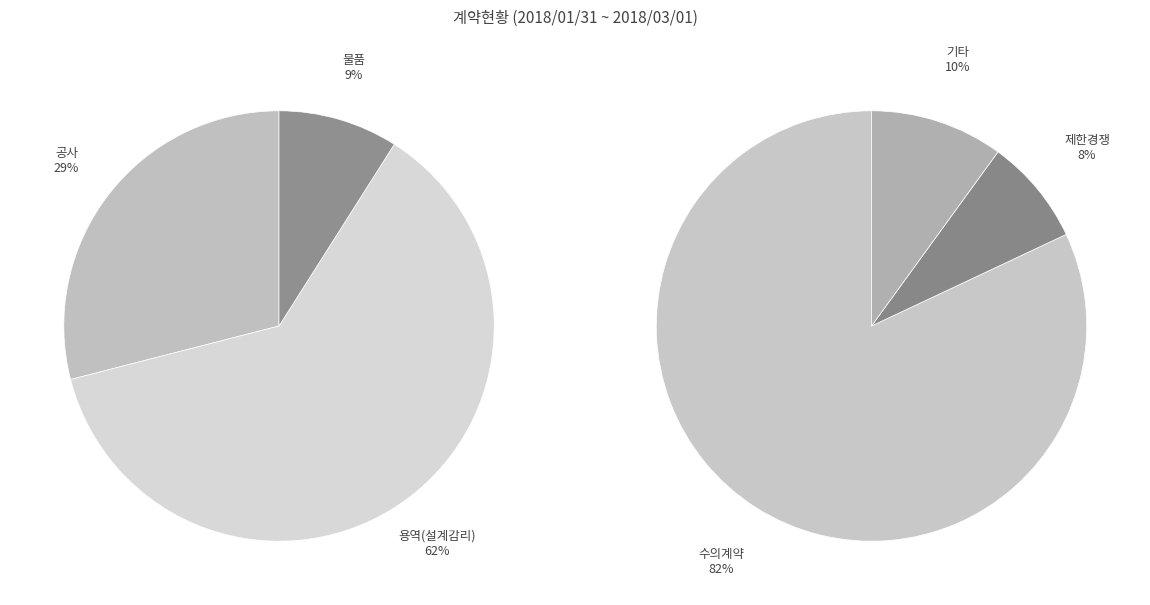

To the nearest percent, what is the difference between the largest and smallest slice percentages?

53%